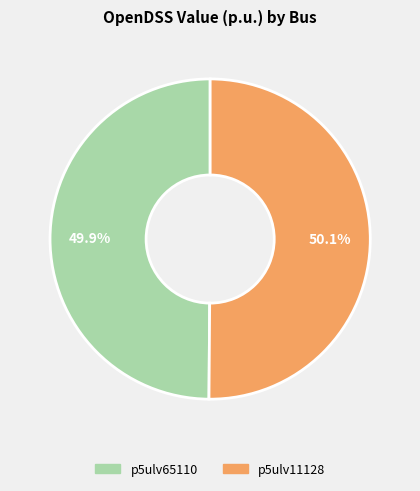

True or false: p5ulv65110 accounts for 36% of the total.

False